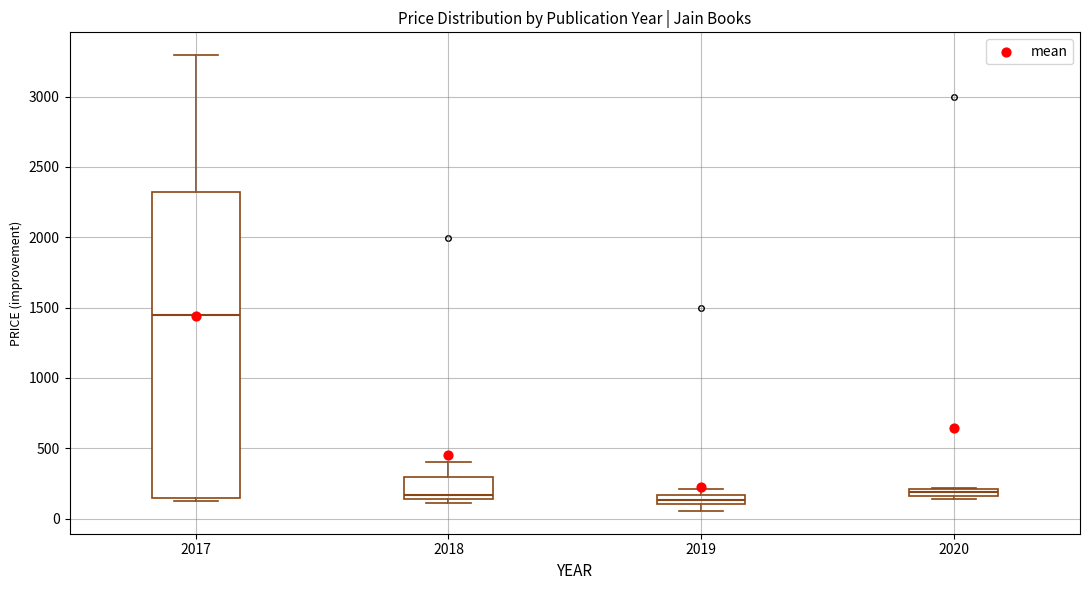

Where is the upper edge of the box at x = 2020 on the y-axis? The values are not printed on the chart, so give them approximately, as read against the axis.

200